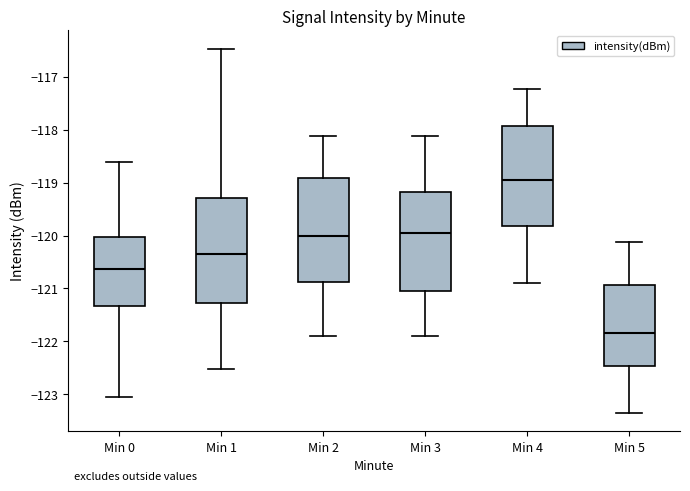

Where is the upper edge of the box for Min 0 on the y-axis? The values are not printed on the chart, so give them approximately, as read against the axis.

-120.0